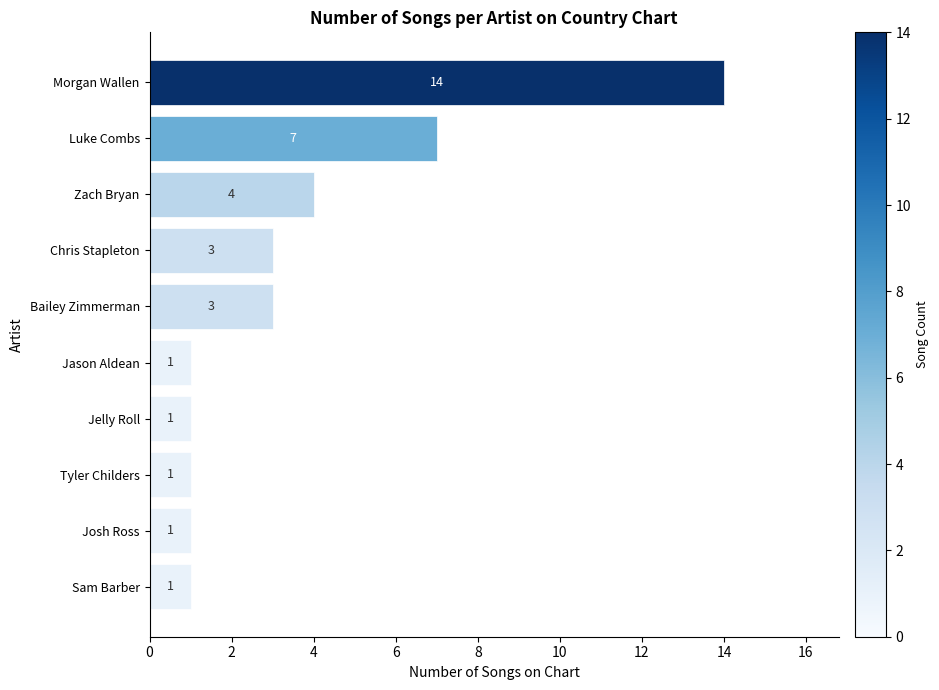

What is the difference between the maximum and second lowest values?

13